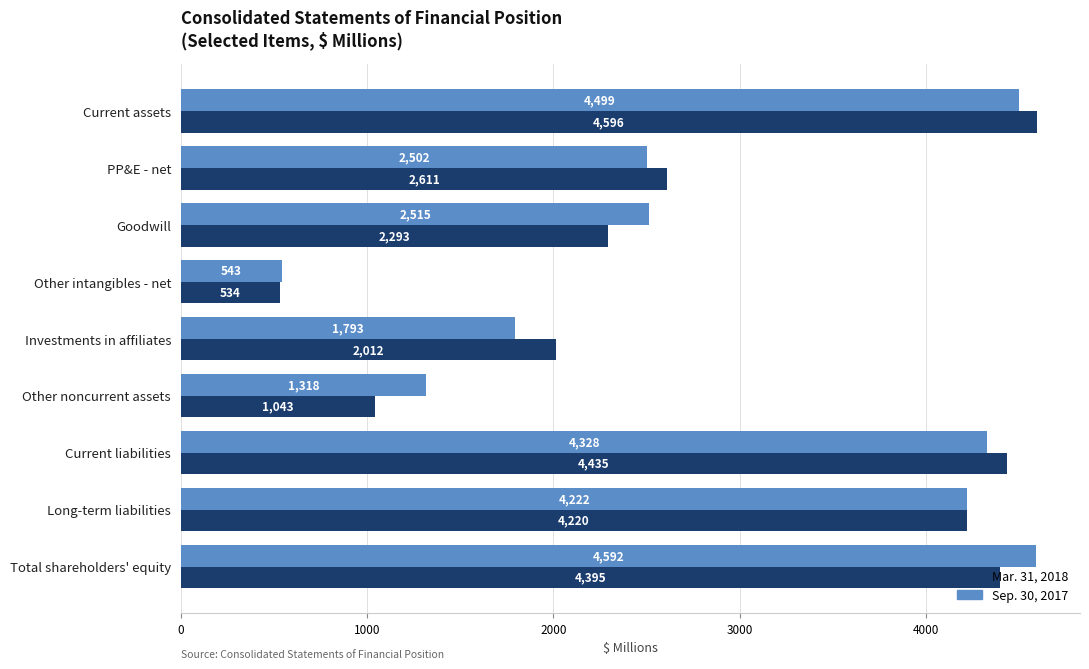

What is the difference between the maximum and second lowest values in the Sep. 30, 2017 series?

3274